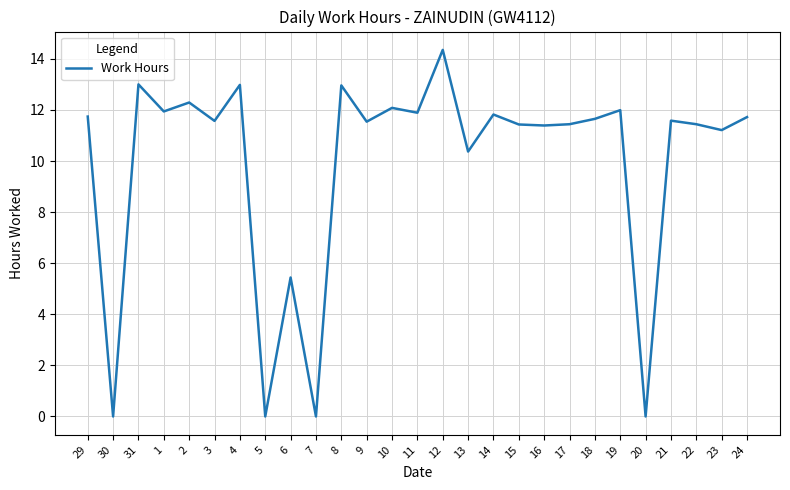

Between 11 and 9, which is larger?

11